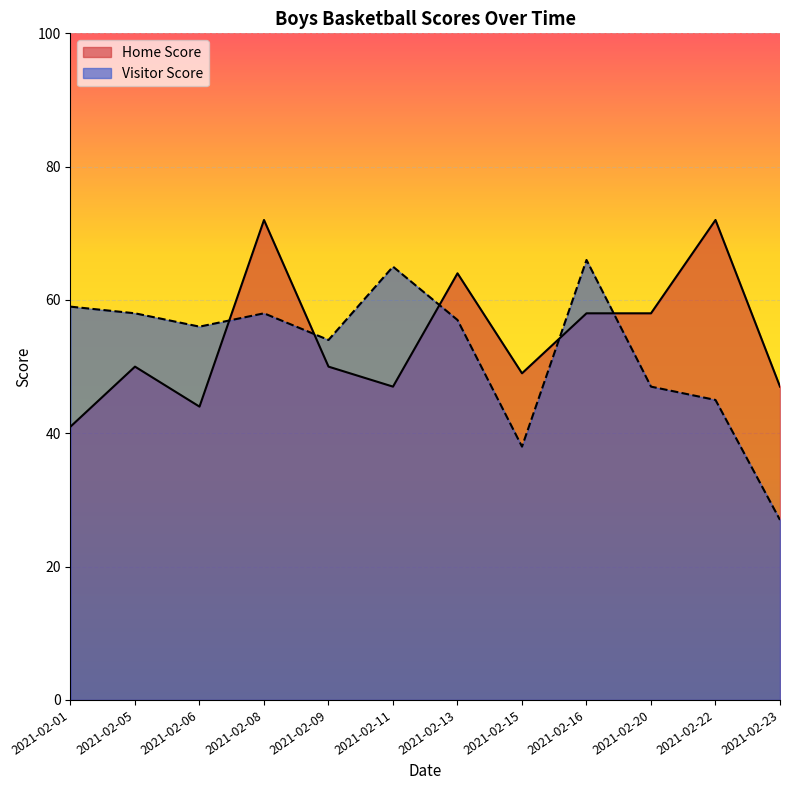

How many series are shown in this chart?

2